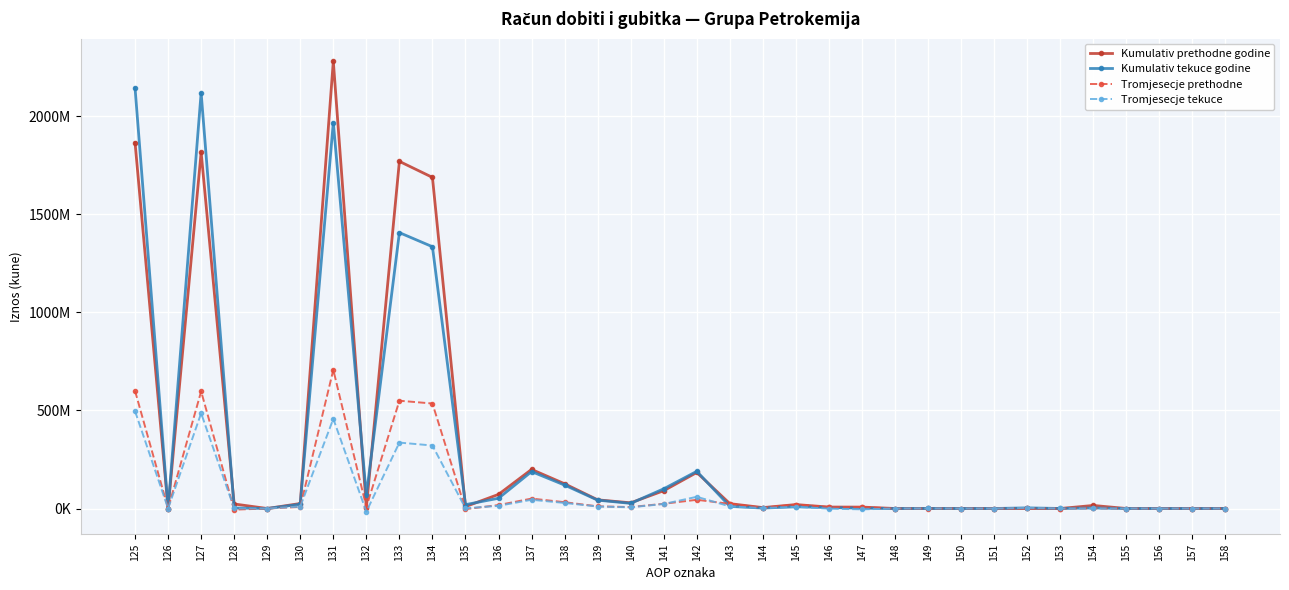

What is the difference between the second highest and second lowest values in the Tromjesecje tekuce series?

490280445